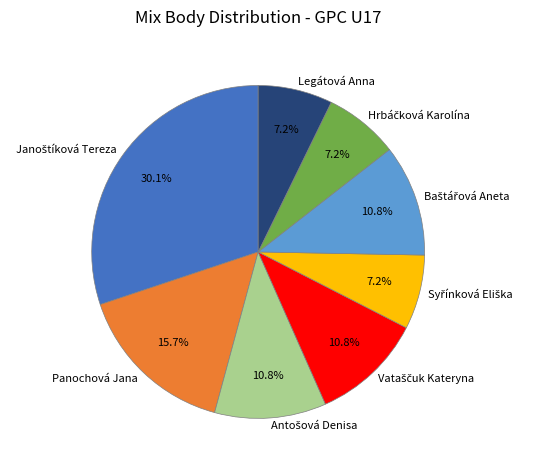

To the nearest percent, what is the combined percentage of Panochová Jana and Legátová Anna?

23%